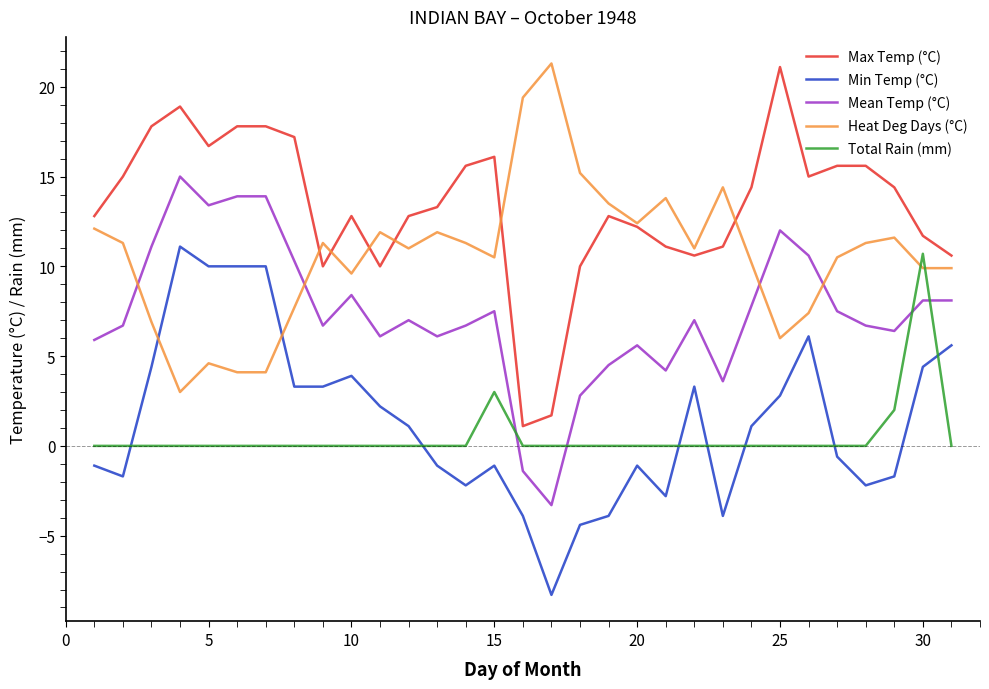

What is the smallest value displayed?

-8.3